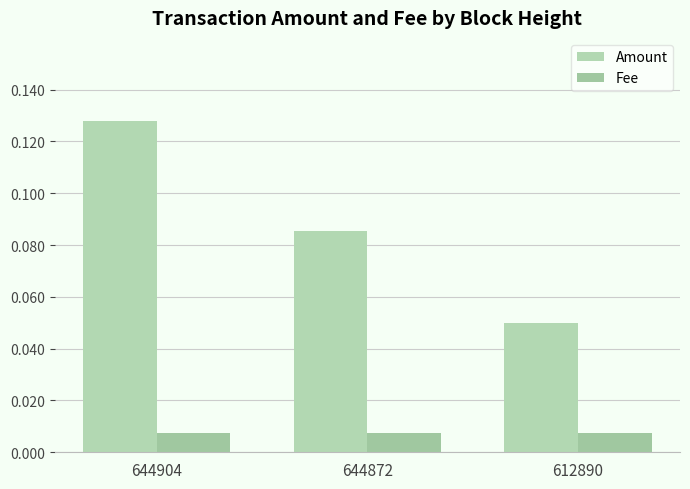

How many categories are shown in the chart?

3